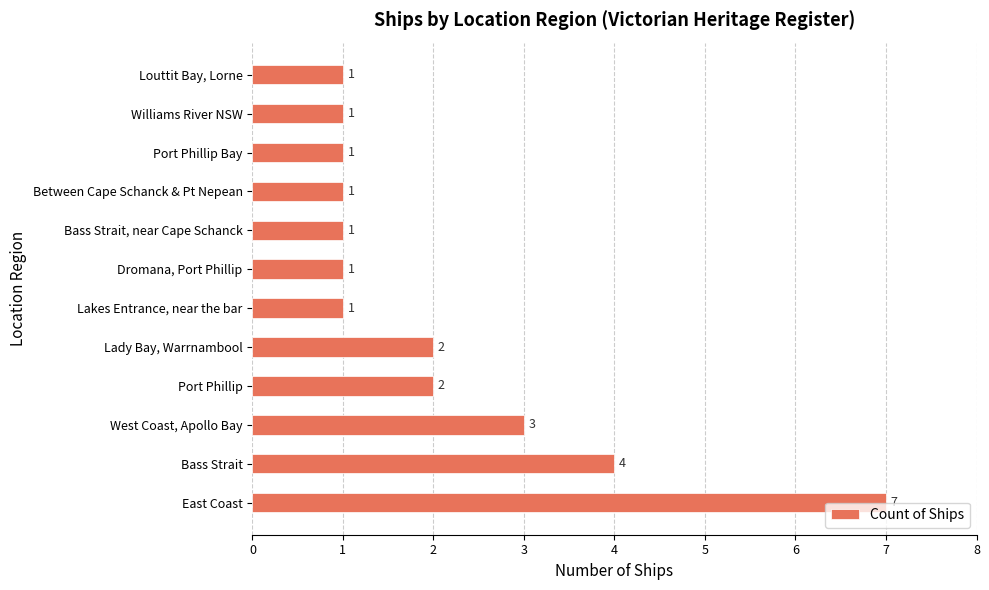

What is the ratio of the value at Lady Bay, Warrnambool to the value at Port Phillip Bay?

2.0